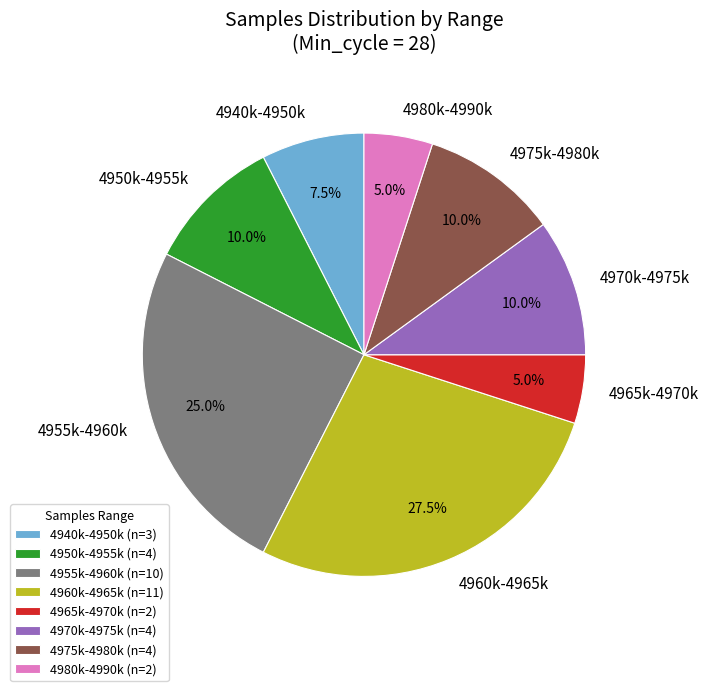

Approximately how many times larger is the value at 4970k-4975k compared to 4940k-4950k?

1.3